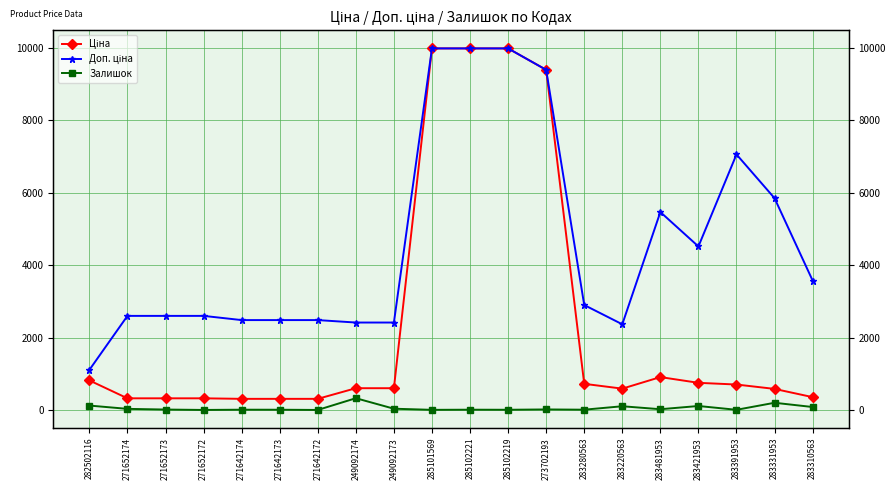

How many data points in Залишок are above 18?

9